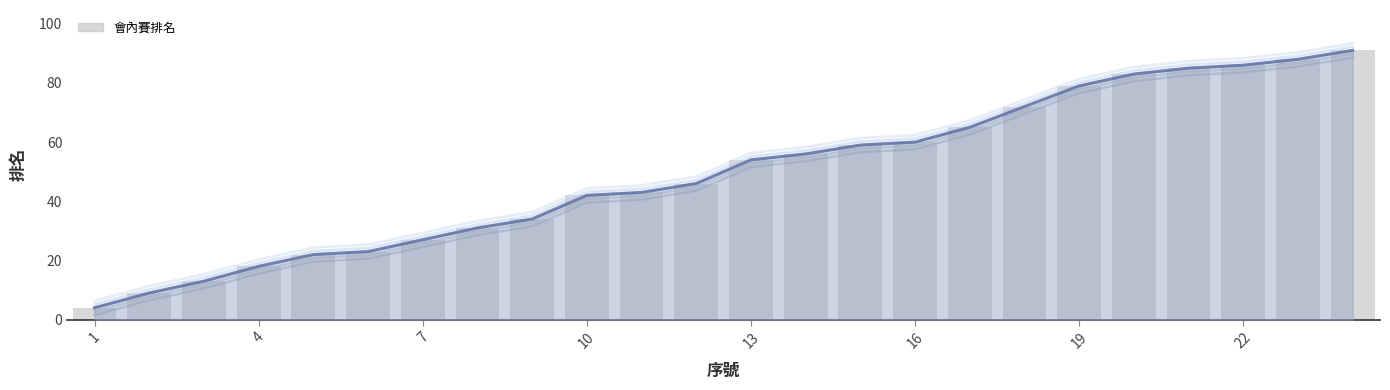

What is the smallest value displayed?

4